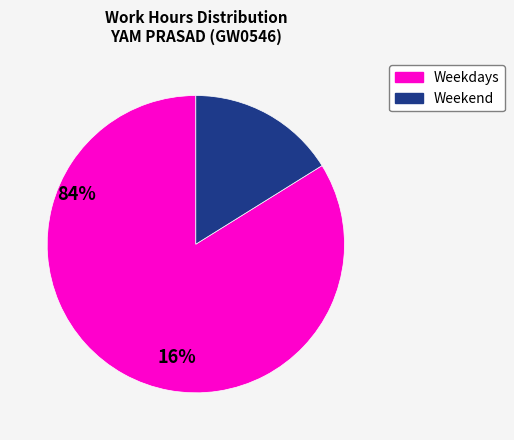

Is there a majority slice in this chart?

Yes